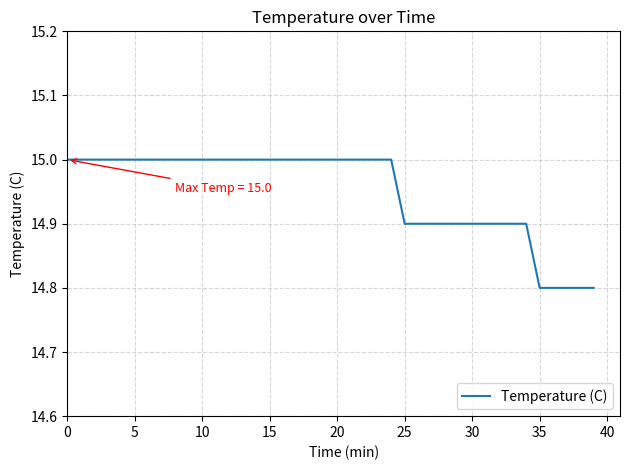

What is the maximum value shown in the chart?

15.0